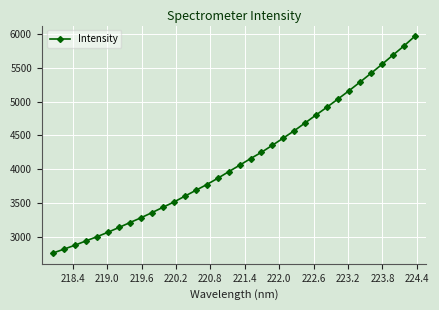

How many lines are shown in the chart?

1